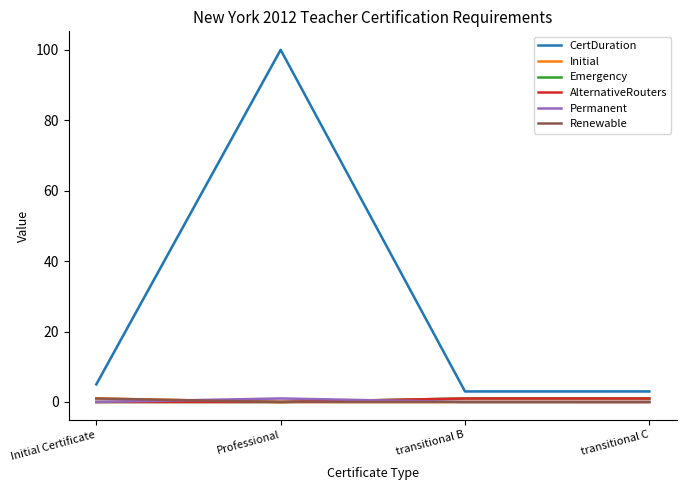

What are all the series names shown in the legend?

CertDuration, Initial, Emergency, AlternativeRouters, Permanent, Renewable